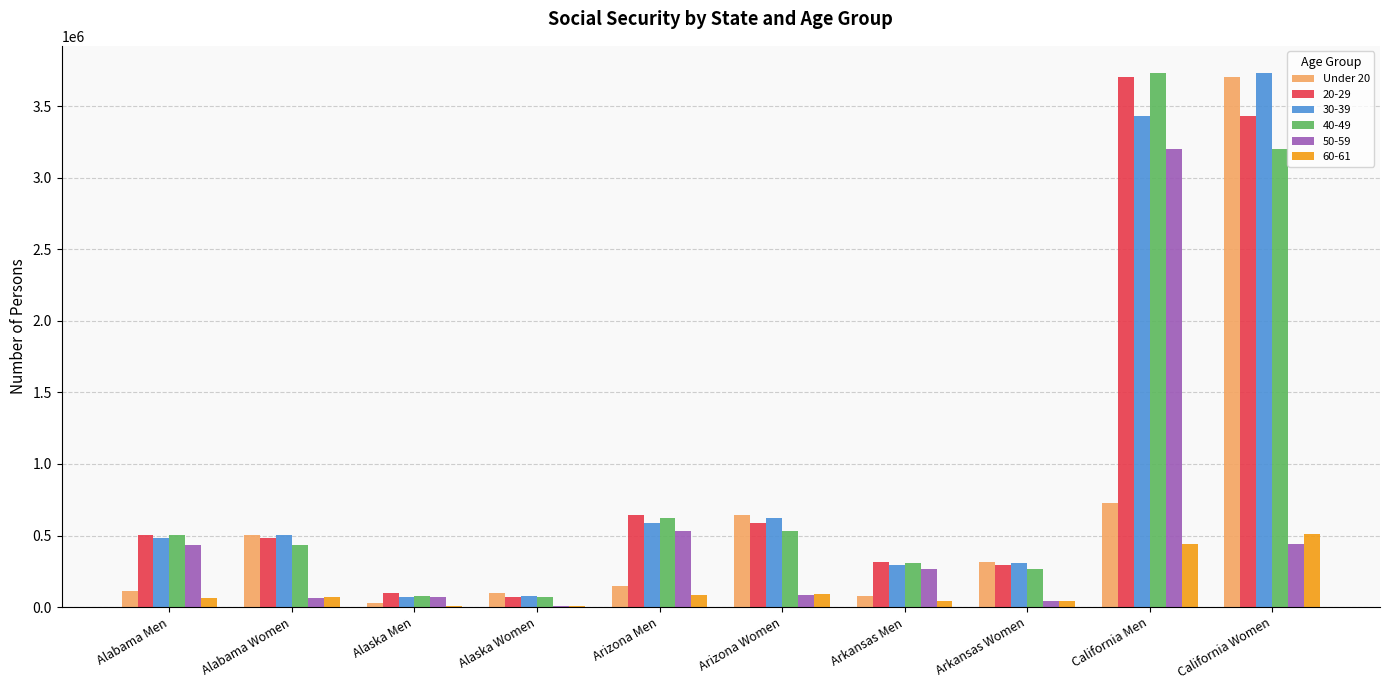

Is it true that 40-49 equals 78434 at Alaska Men?

True